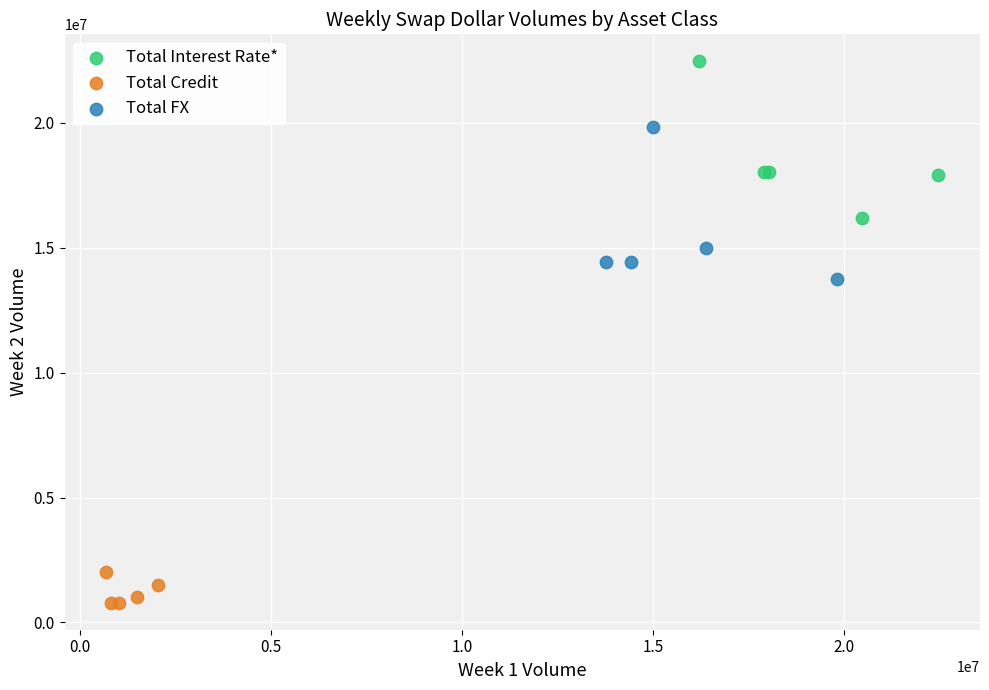

Which series contains the lowest Y value?

Total Credit